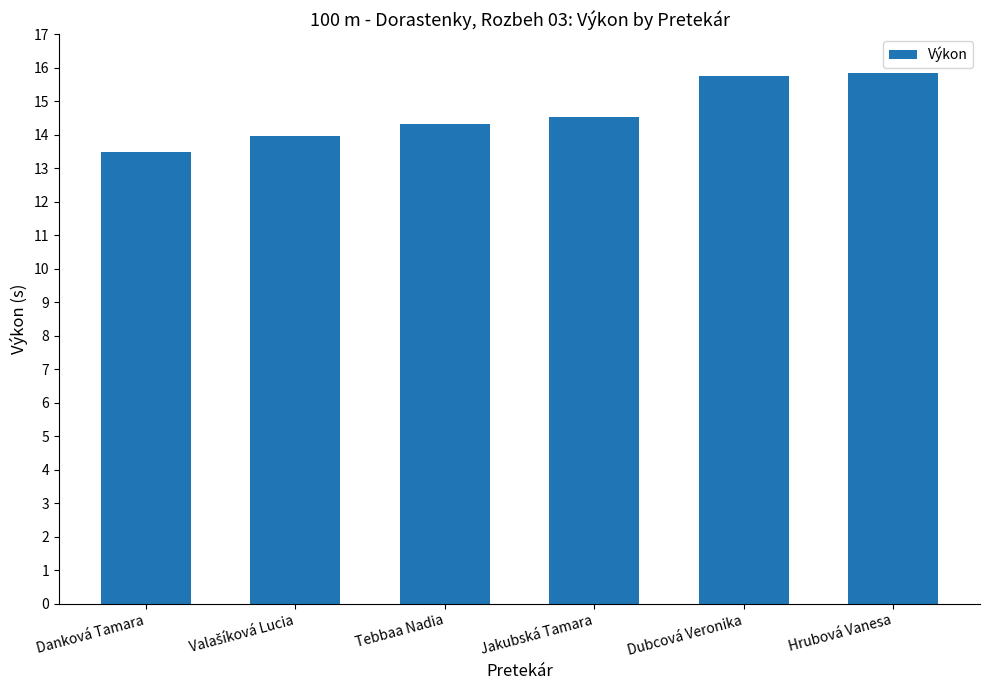

What is the average value?

14.7